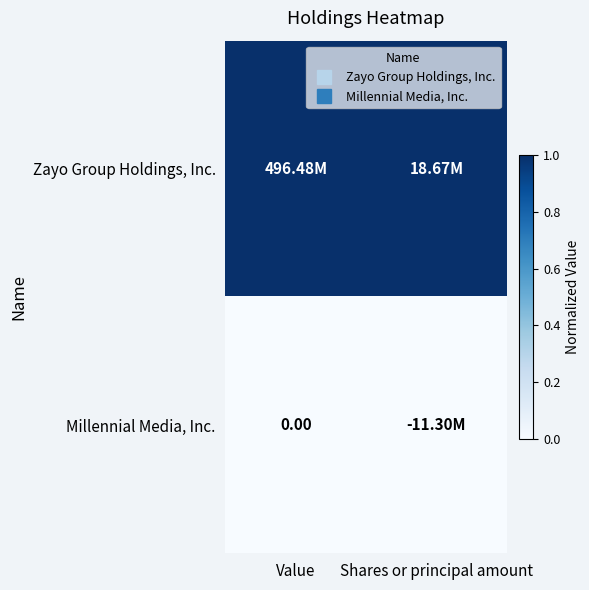

How many distinct data groups are displayed?

2